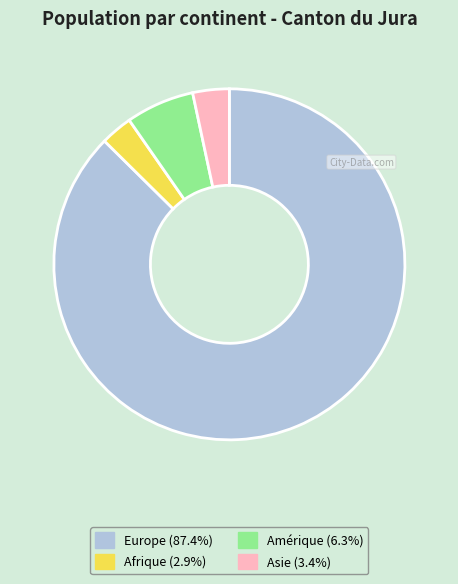

Count the number of slices in the pie.

4